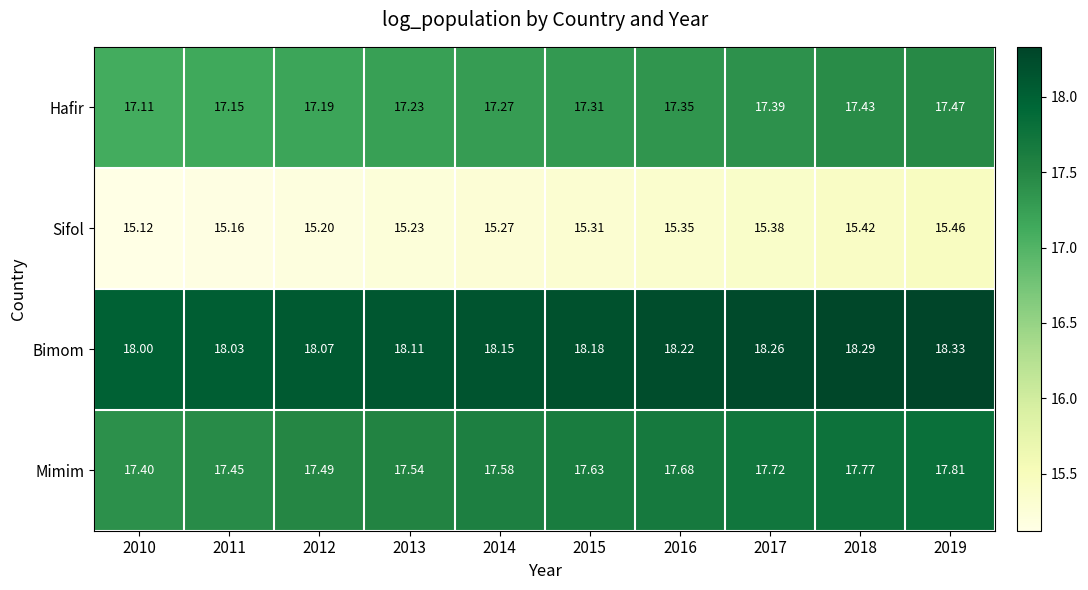

Between 2015 and 2019, which series saw the biggest shift?

Mimim